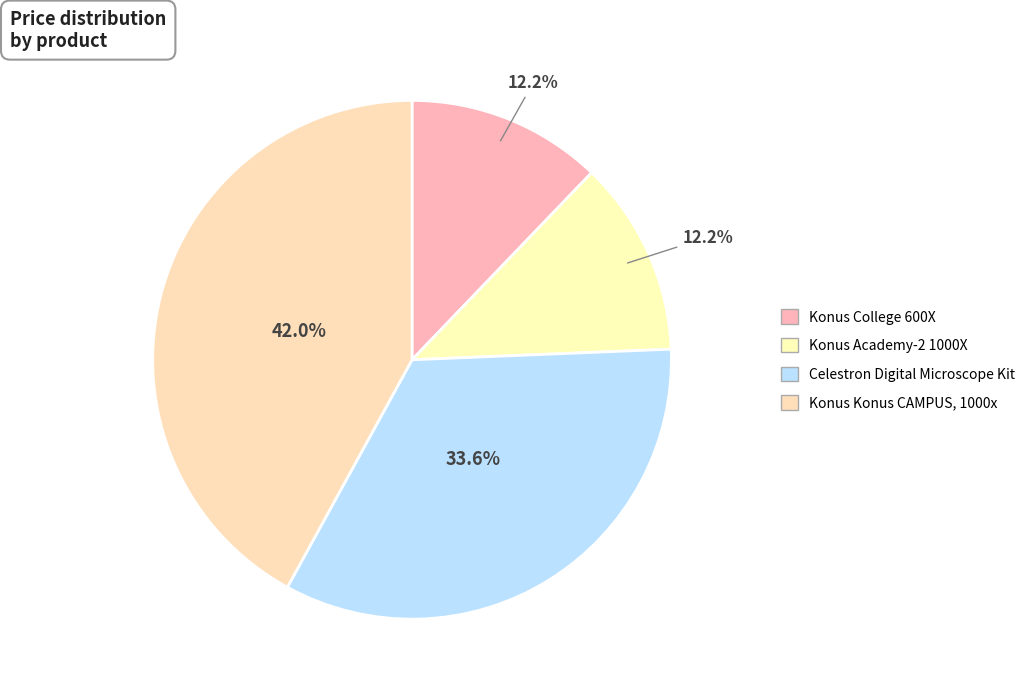

How many slices are in this pie chart?

4